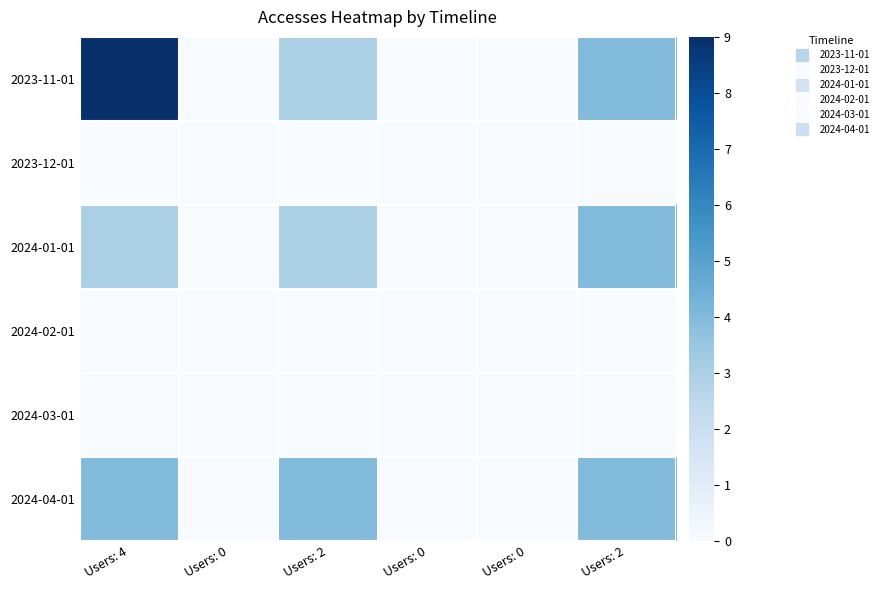

At which category is the sum across all series the highest?

Users: 4